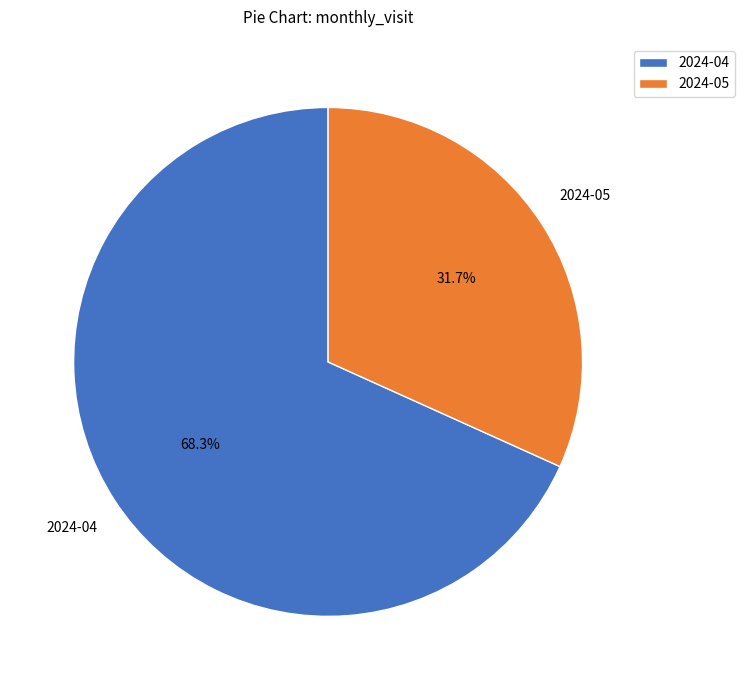

What is the largest slice in the pie chart?

2024-04